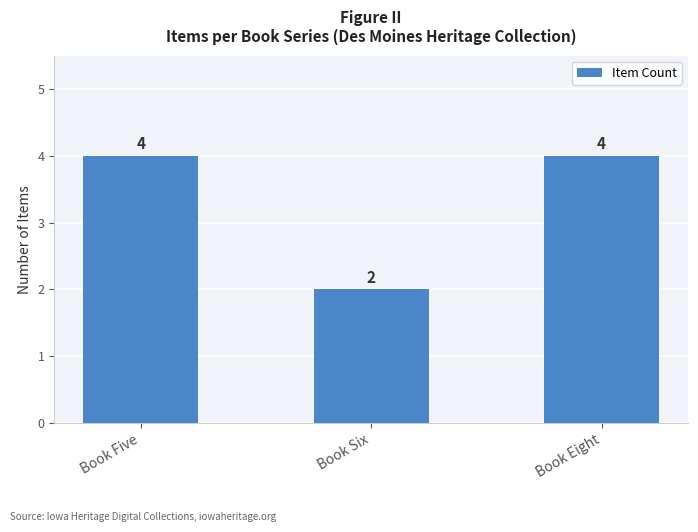

Does the chart contain stacked bars?

No